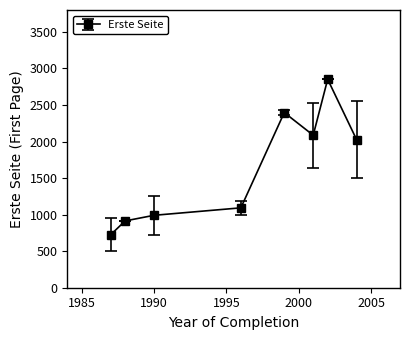

What is the average value?

1635.5